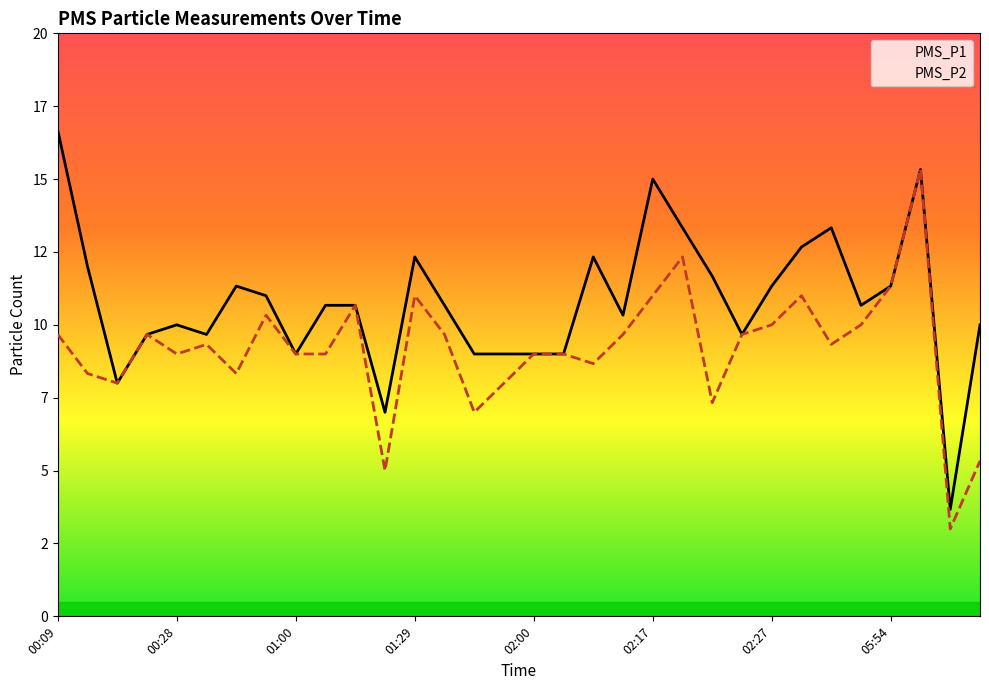

At 02:00, list the series in order from largest to smallest.

PMS_P1, PMS_P2